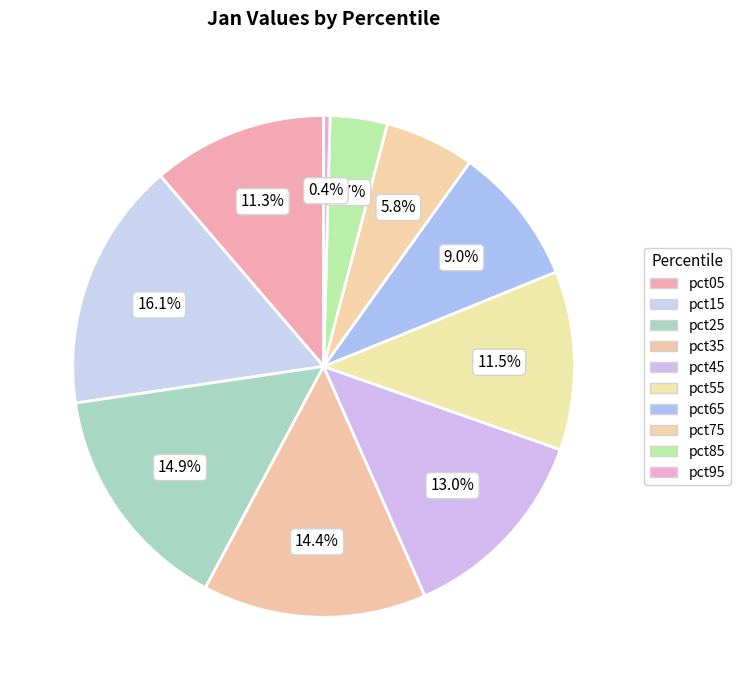

To the nearest percent, what is the combined percentage of pct25 and pct05?

26%